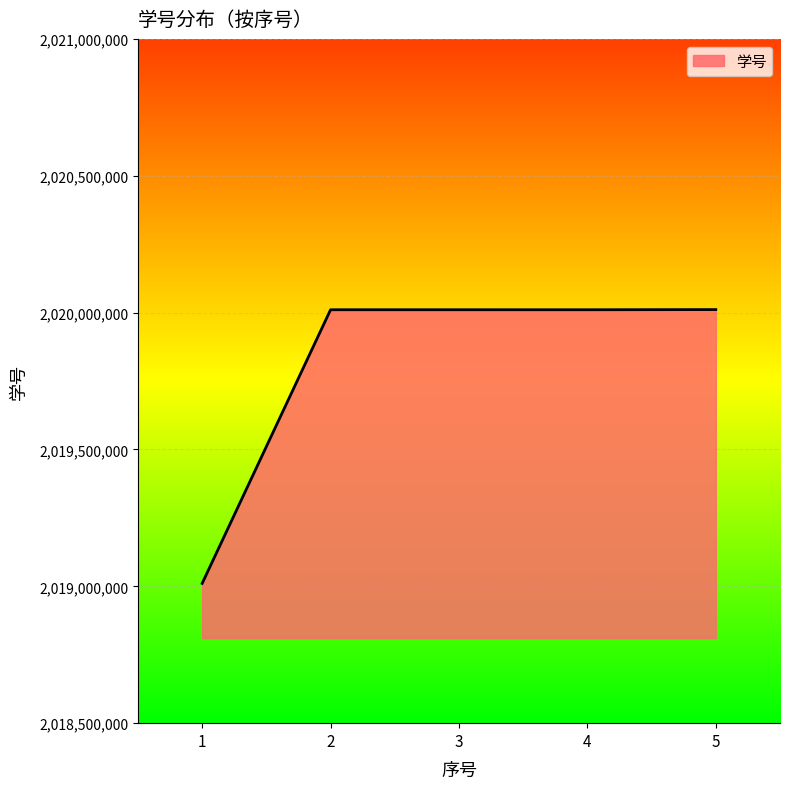

Which has a higher value, 4 or 1?

4